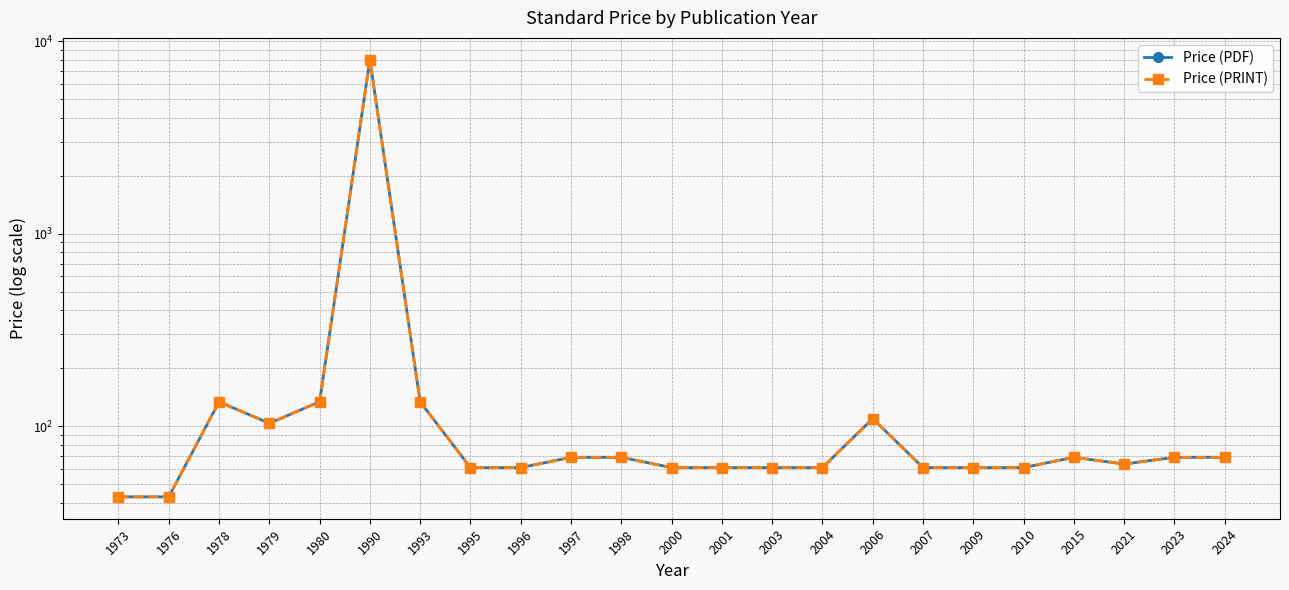

Does the chart display data point markers on the line(s)?

Yes